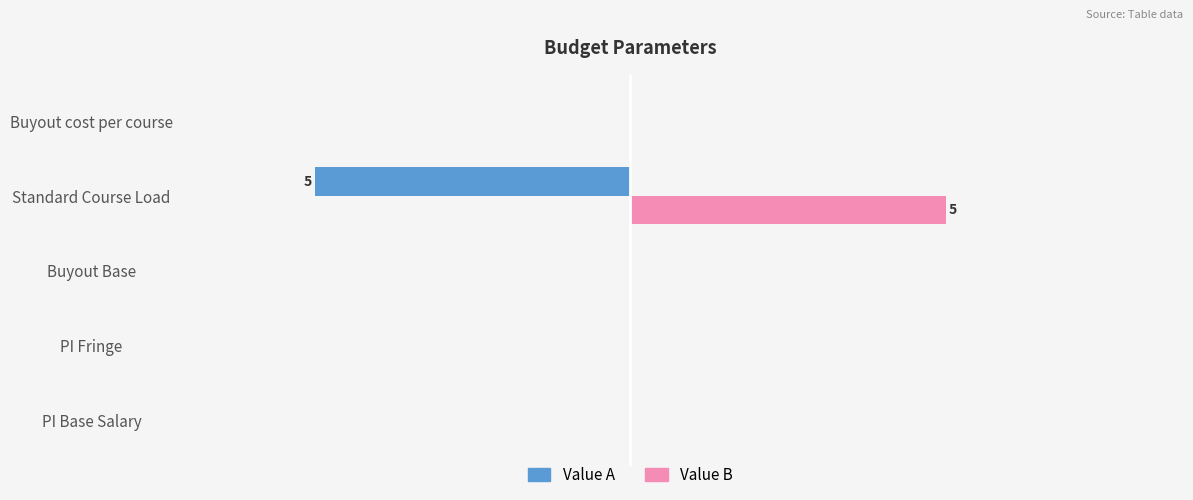

What are all the series names shown in the legend?

Value A, Value B